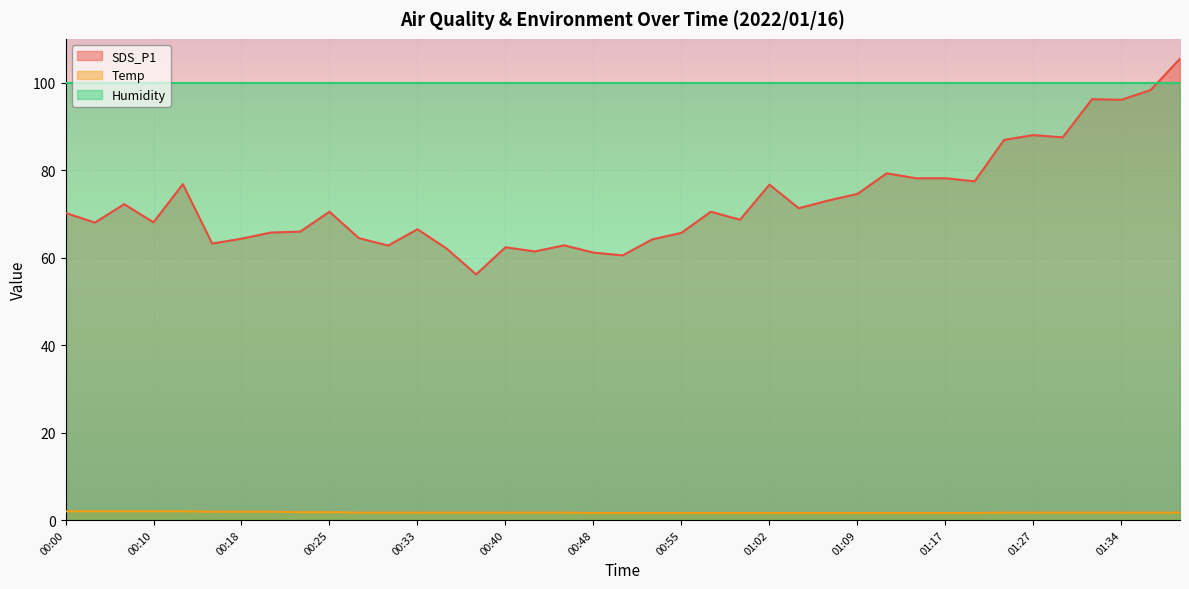

What are all the series names shown in the legend?

SDS_P1, Temp, Humidity